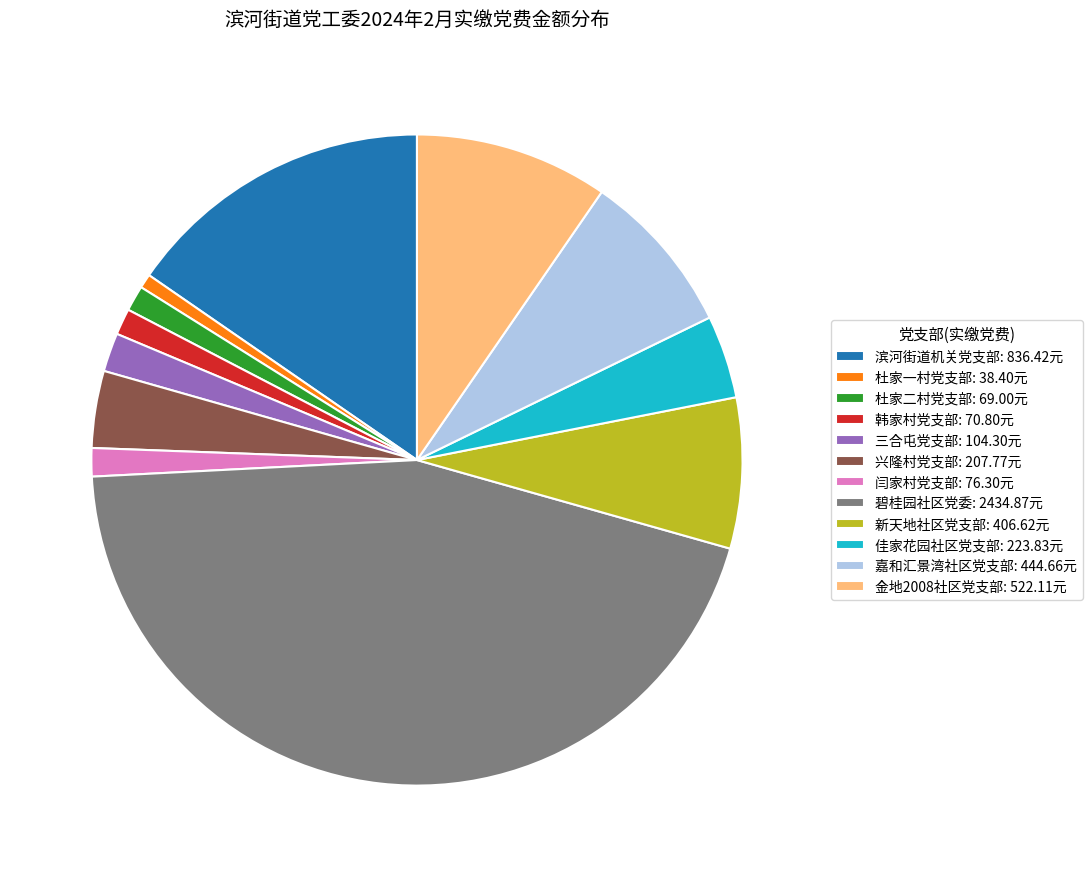

Between 嘉和汇景湾社区党支部: 444.66元 and 杜家二村党支部: 69.00元, which is larger?

嘉和汇景湾社区党支部: 444.66元